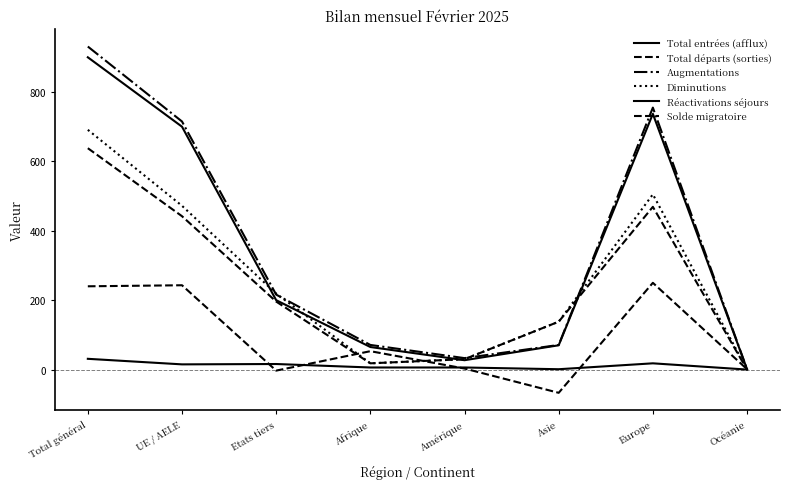

How many lines are shown in the chart?

6